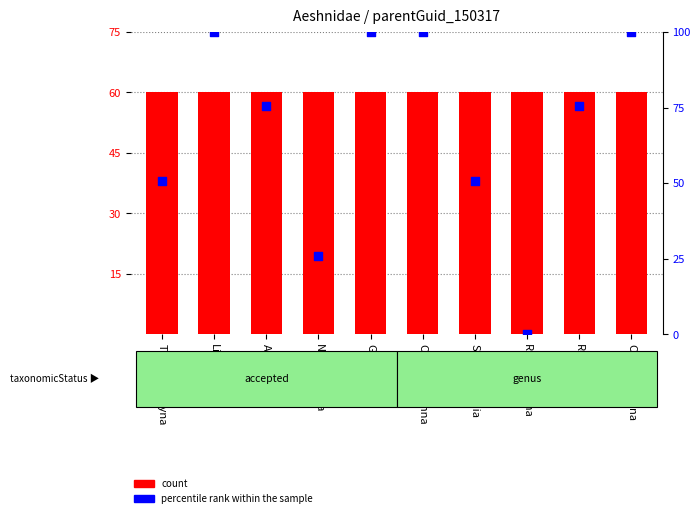

Which series has the widest spread of Y values?

percentile rank within the sample